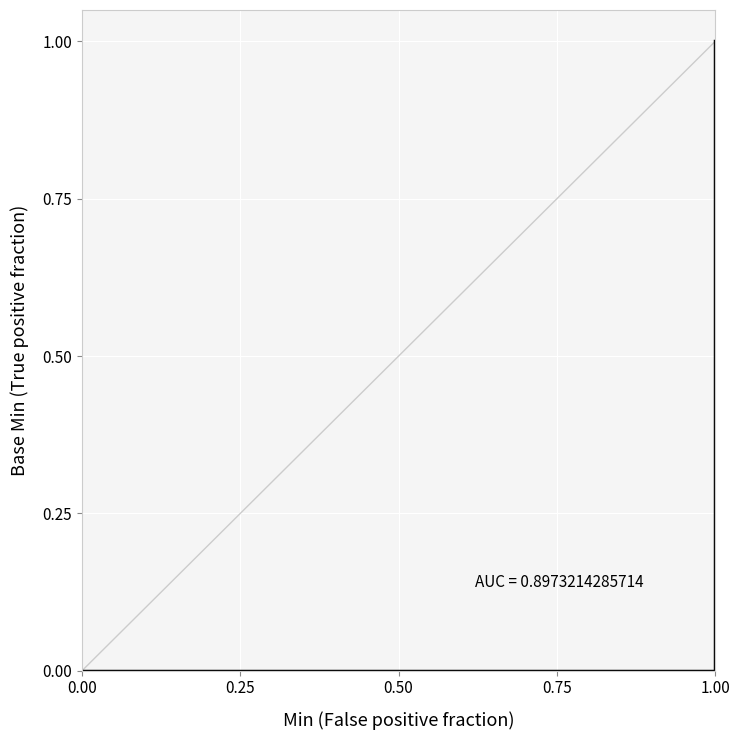

How many lines are shown in the chart?

1